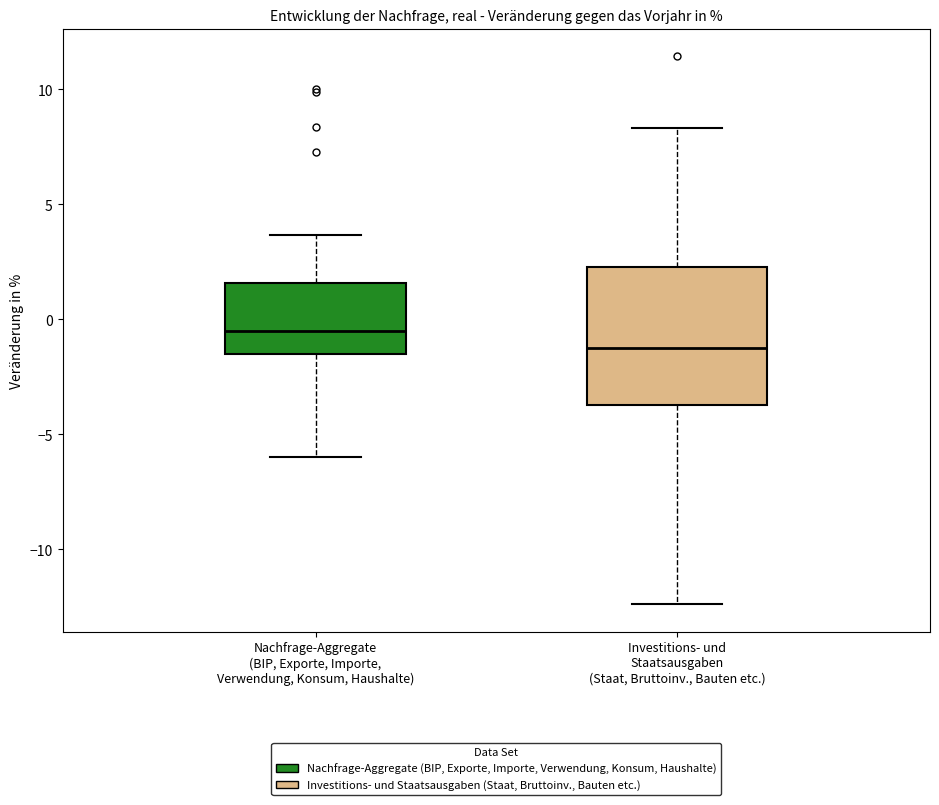

Comparing the boxes themselves (not the whiskers), which one is the tallest?

Investitions- und Staatsausgaben (Staat, Bruttoinv., Bauten etc.)